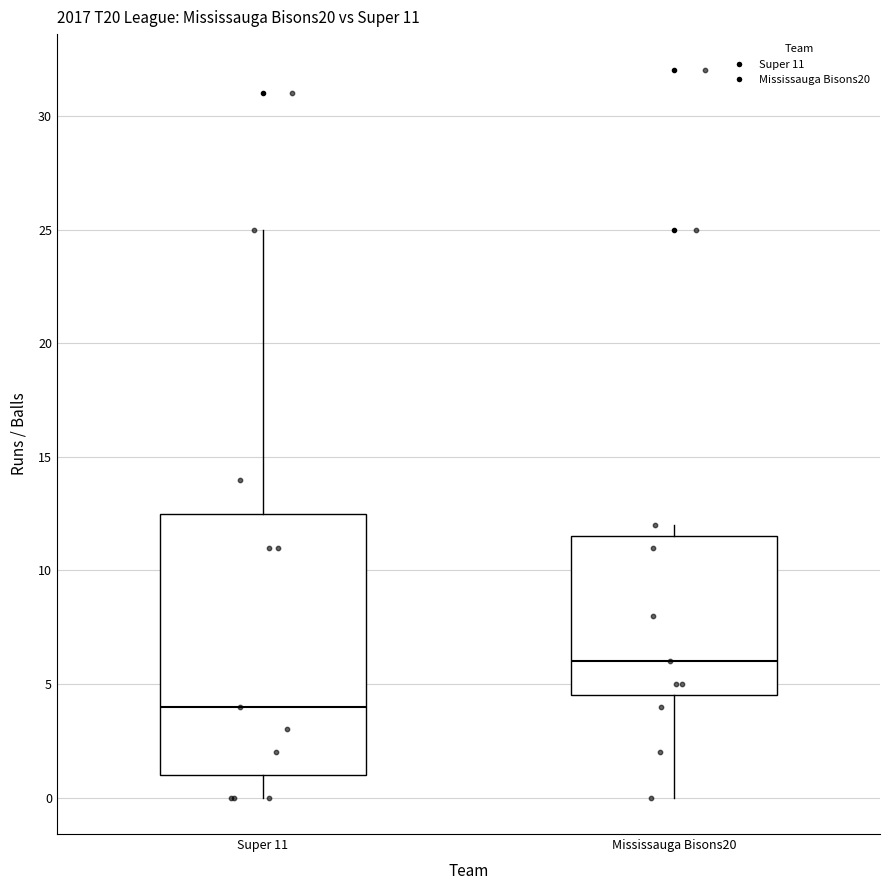

Comparing the boxes themselves (not the whiskers), which one is the tallest?

Super 11